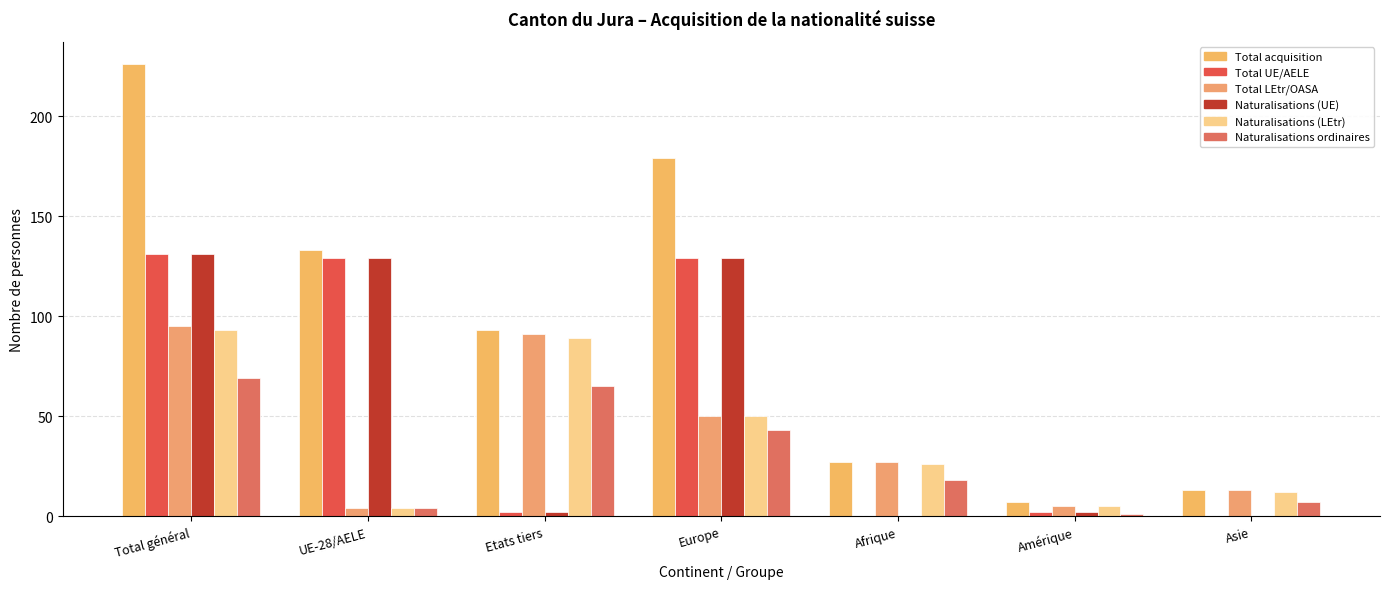

What is the label of the 3rd bar from the right?

Afrique